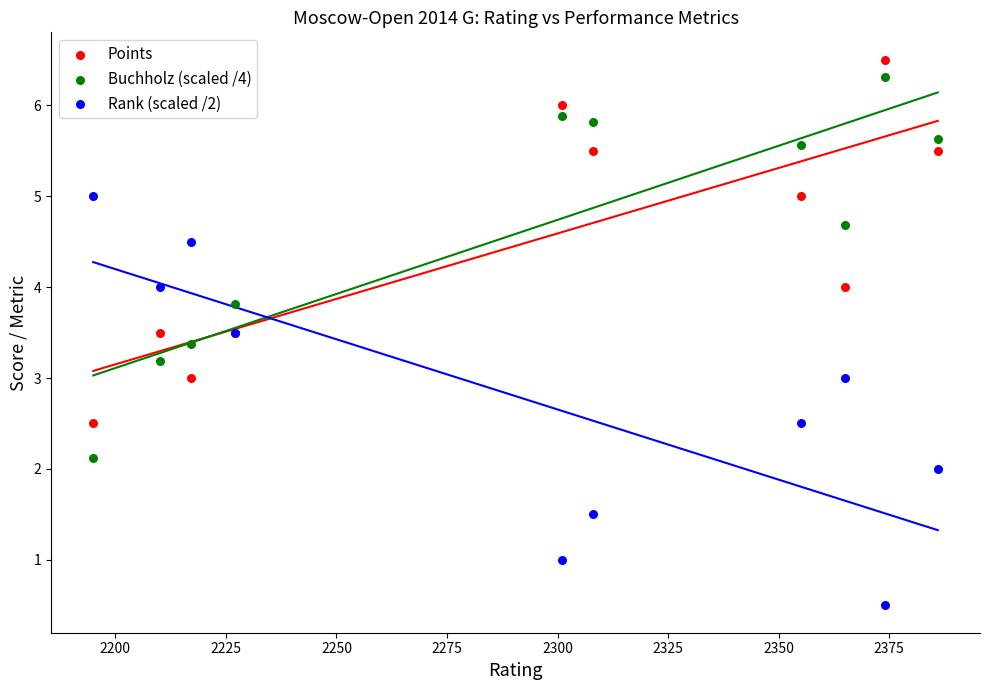

Which series reaches the maximum Y coordinate?

Points